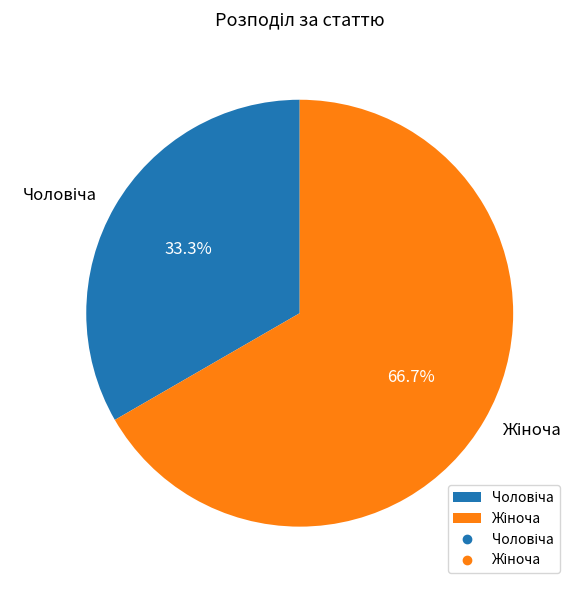

Is there a majority slice in this chart?

Yes